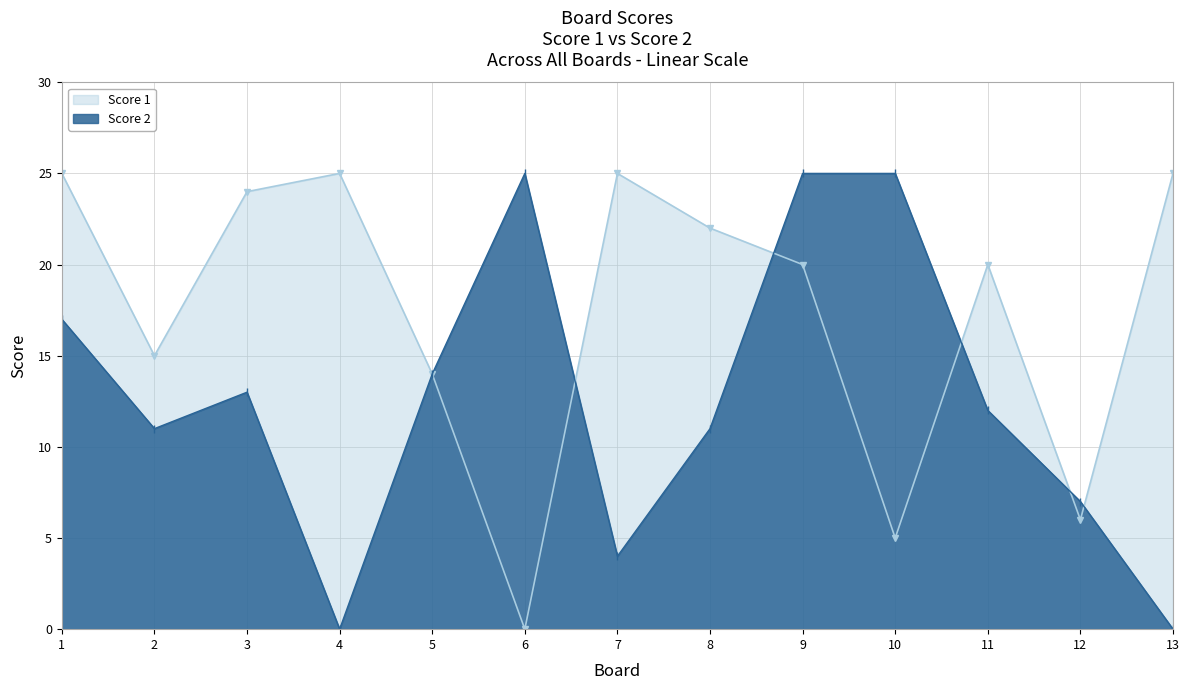

Reading left to right, transcribe all the data shown in this chart.

Score 1: 1=25	2=15	3=24	4=25	5=14	6=0	7=25	8=22	9=20	10=5	11=20	12=6	13=25
Score 2: 1=17	2=11	3=13	4=0	5=14	6=25	7=4	8=11	9=25	10=25	11=12	12=7	13=0